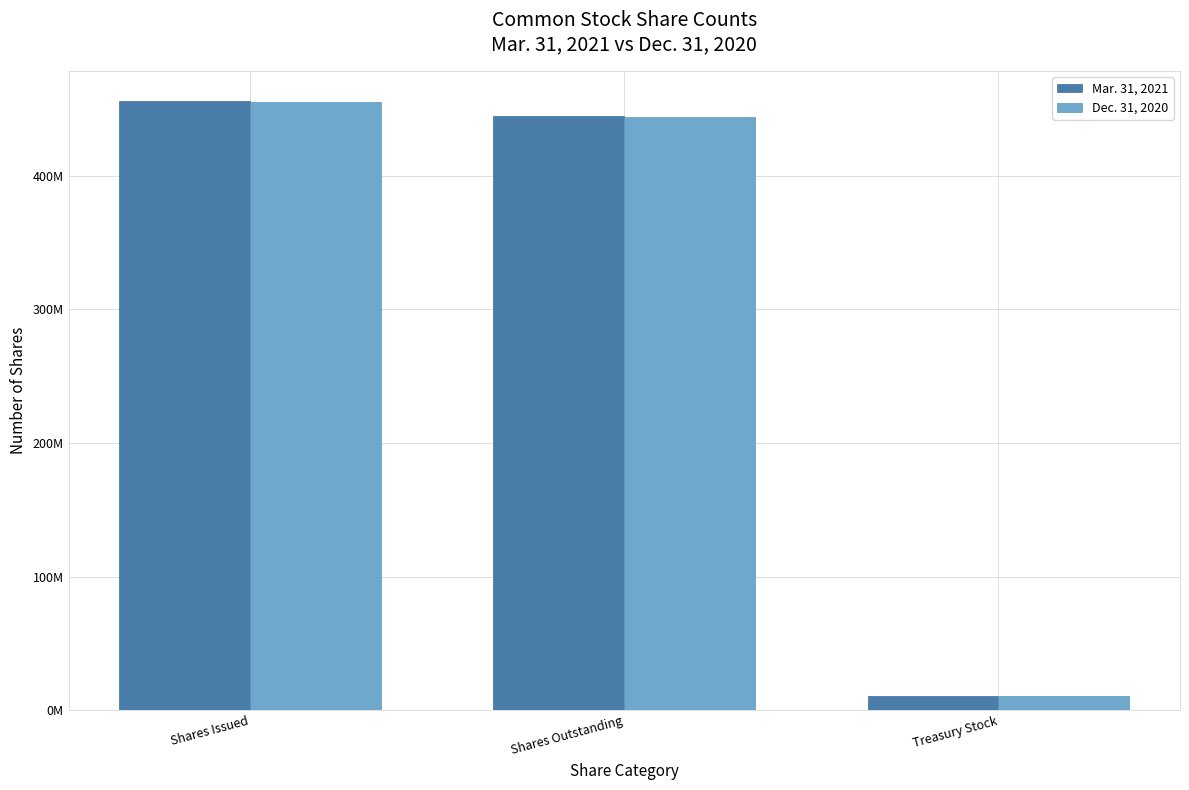

Are the bars grouped side by side (vs. stacked)?

Yes